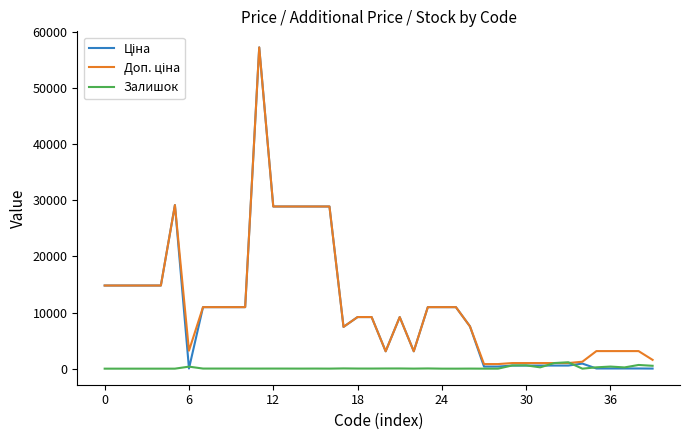

What is the maximum value shown in the chart?

57258.0